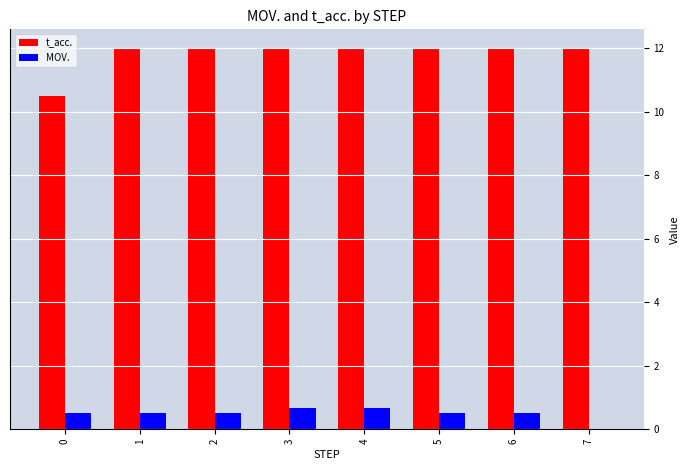

How many data points in MOV. are above 0?

7